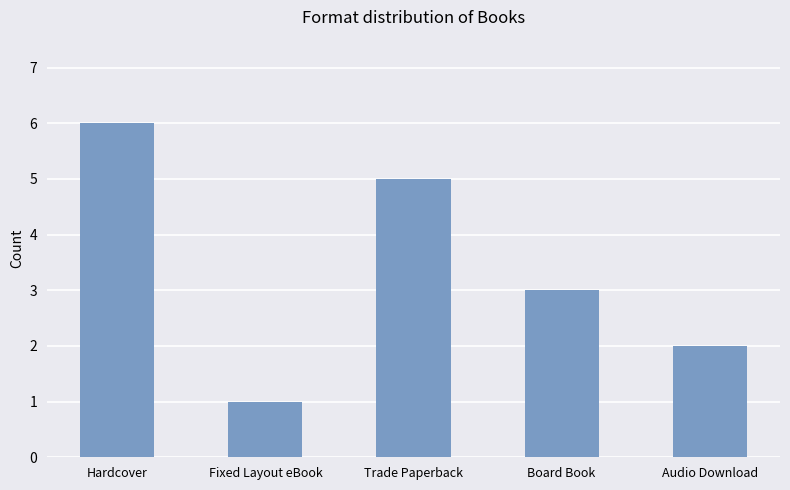

List the labels in order of value, smallest first.

Fixed Layout eBook, Audio Download, Board Book, Trade Paperback, Hardcover